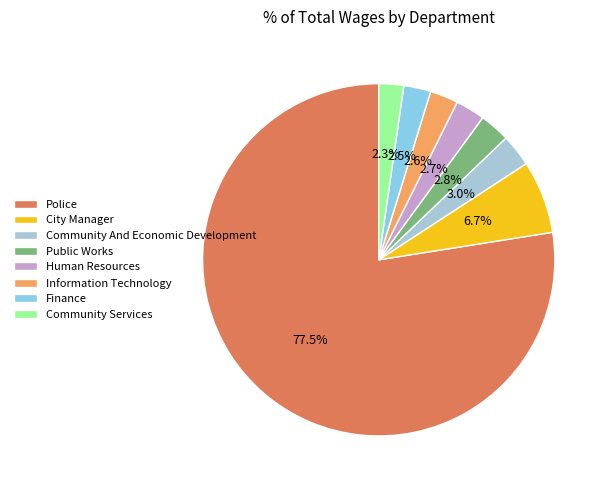

Is there a majority slice in this chart?

Yes